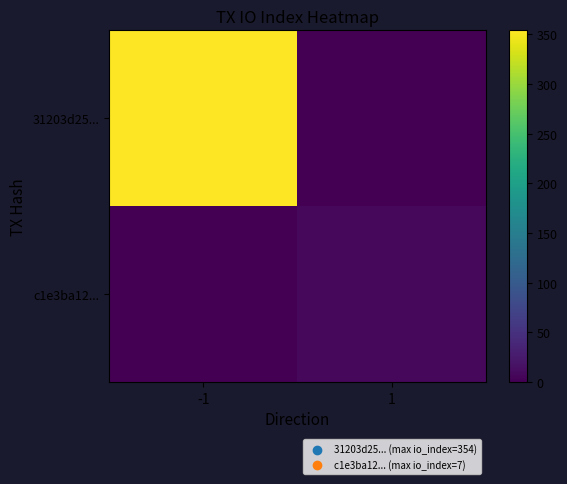

At how many categories does at least one series exceed 323?

1